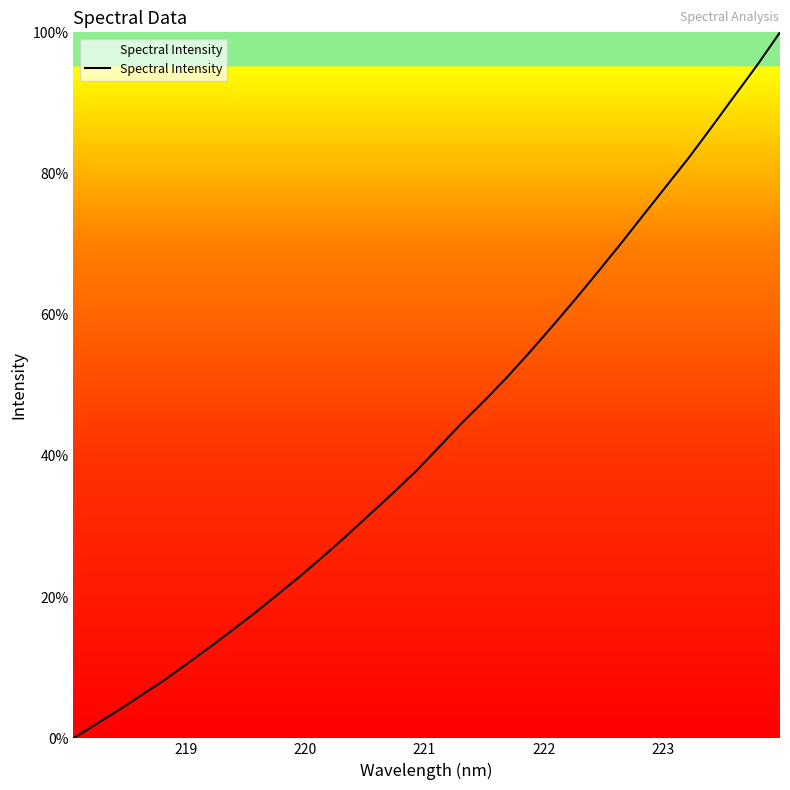

What is the maximum value shown in the chart?

100.0